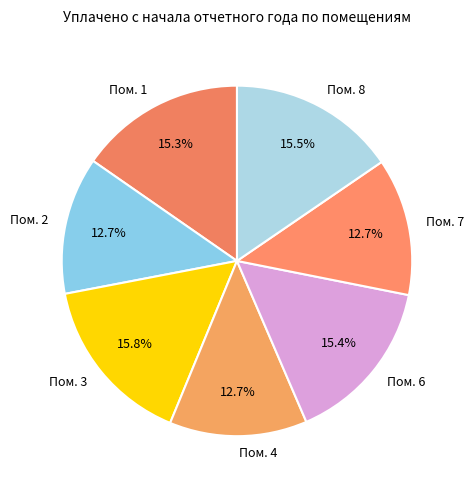

Which has a higher value, Пом. 4 or Пом. 8?

Пом. 8